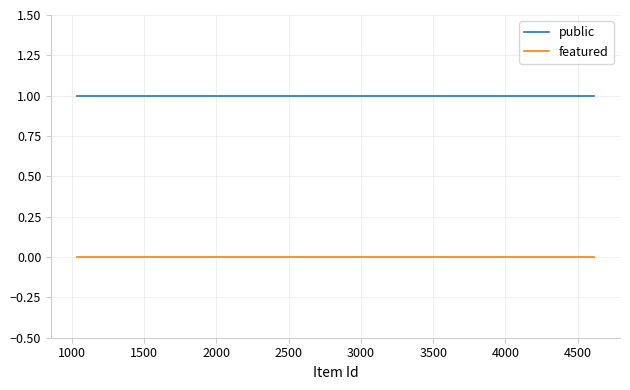

Reading left to right, list all the values displayed in this chart.

public: 1	1	1	1	1	1	1	1	1	1	1
featured: 0	0	0	0	0	0	0	0	0	0	0